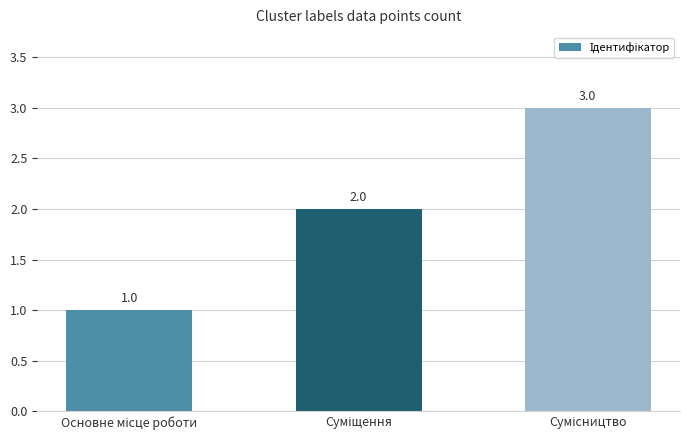

What is the maximum value shown in the chart?

3